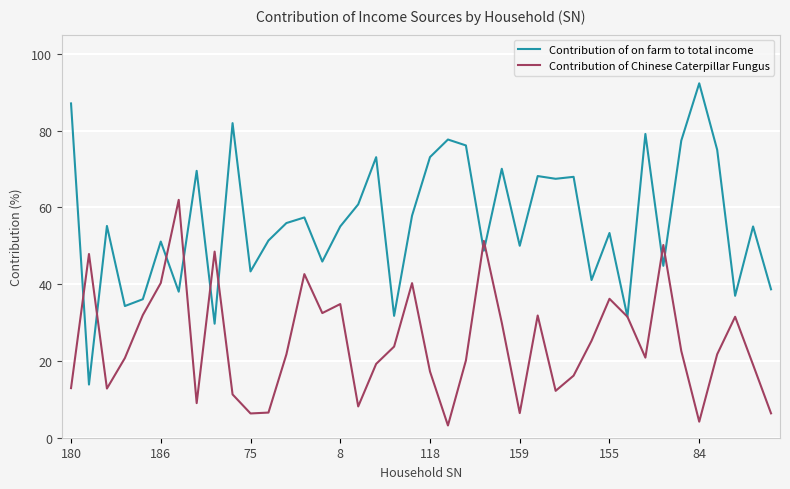

List the series in order of their overall mean, highest first.

Contribution of on farm to total income, Contribution of Chinese Caterpillar Fungus